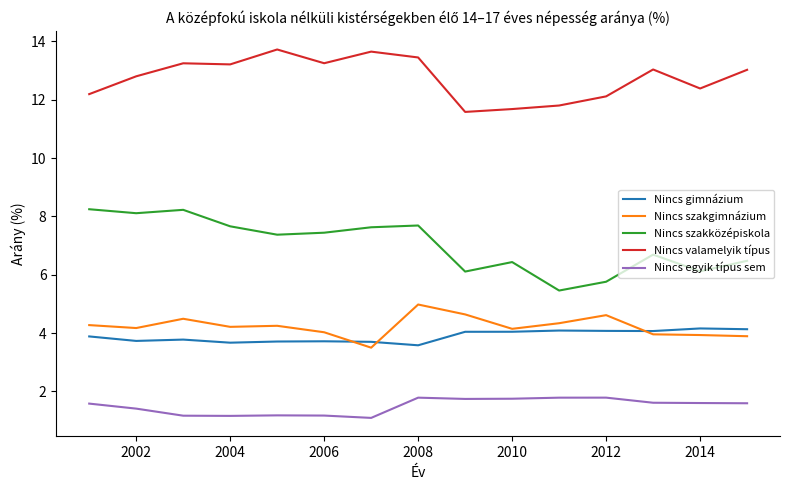

What is the maximum value shown in the chart?

13.7